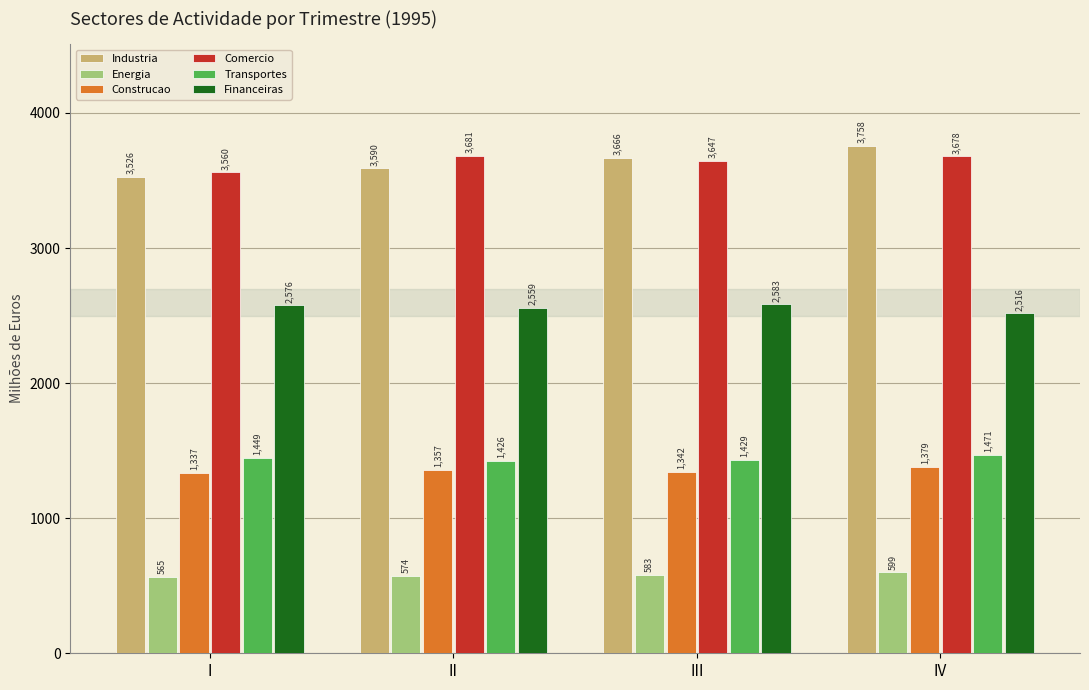

What is the average value of the Comercio series?

3641.6